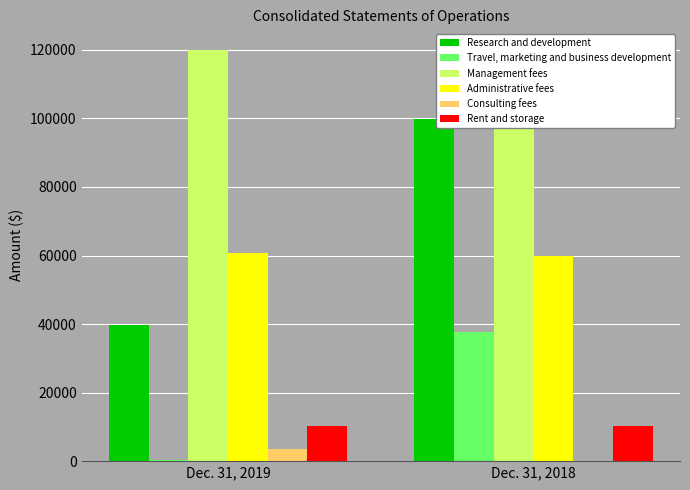

Count the Travel, marketing and business development values in the range 383 to 37580.

2